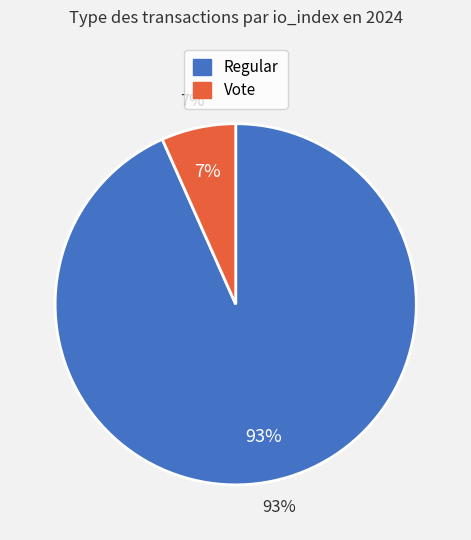

Count the number of slices in the pie.

2